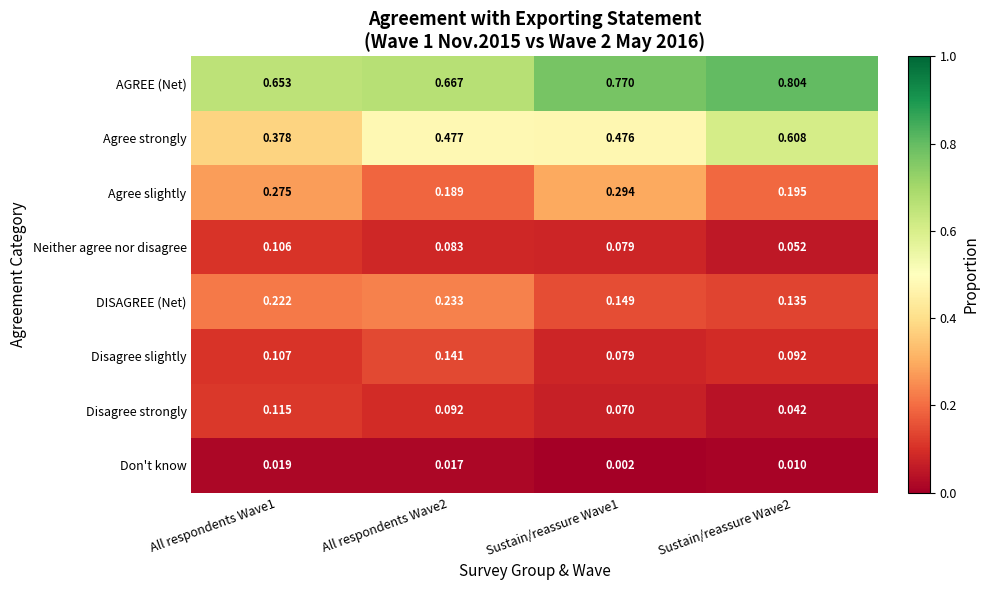

Which series has the widest spread of values?

Agree strongly